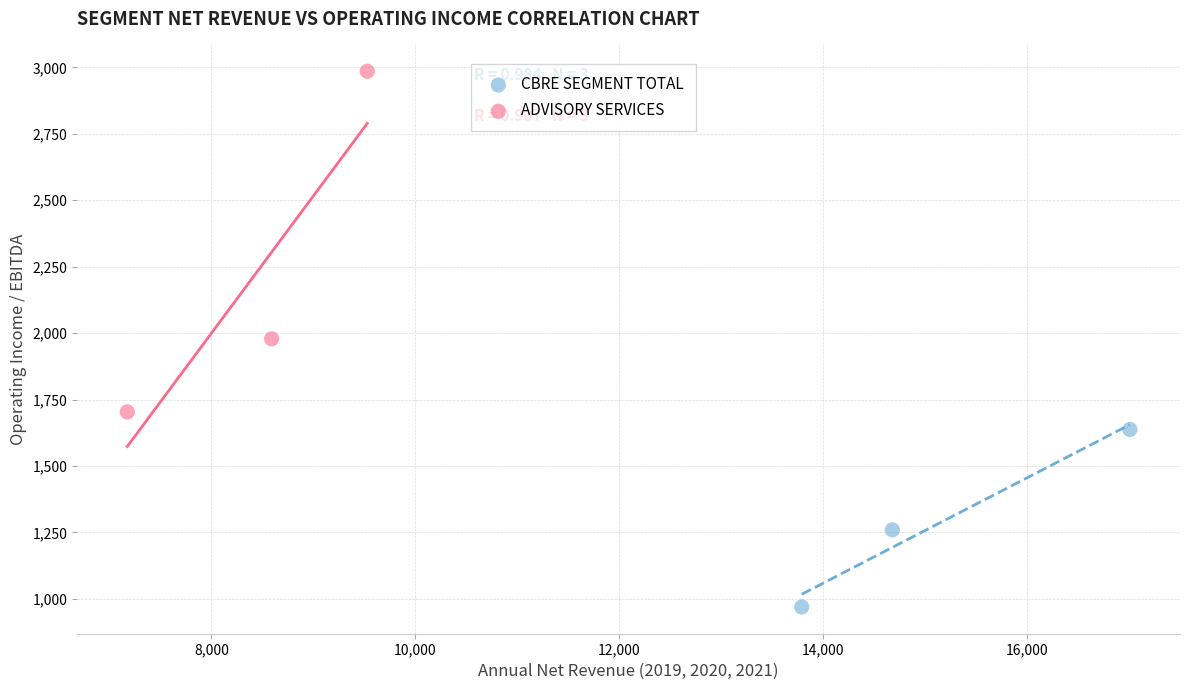

Which series has the largest Y range (max minus min)?

ADVISORY SERVICES